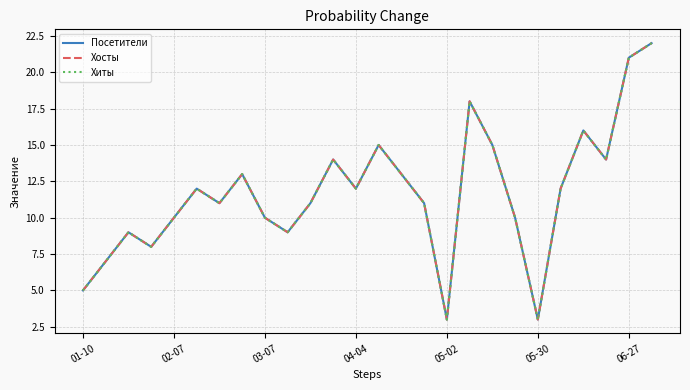

Does the chart have visible grid lines?

Yes